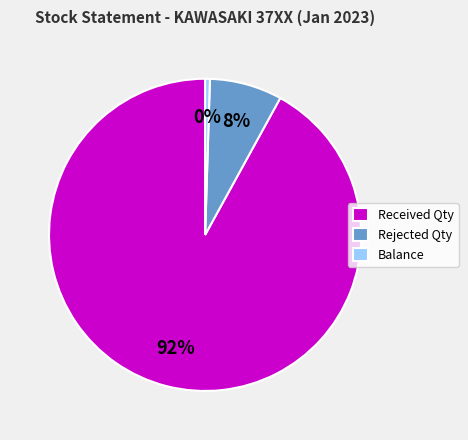

Is the sum of Received Qty and Rejected Qty greater than half?

Yes